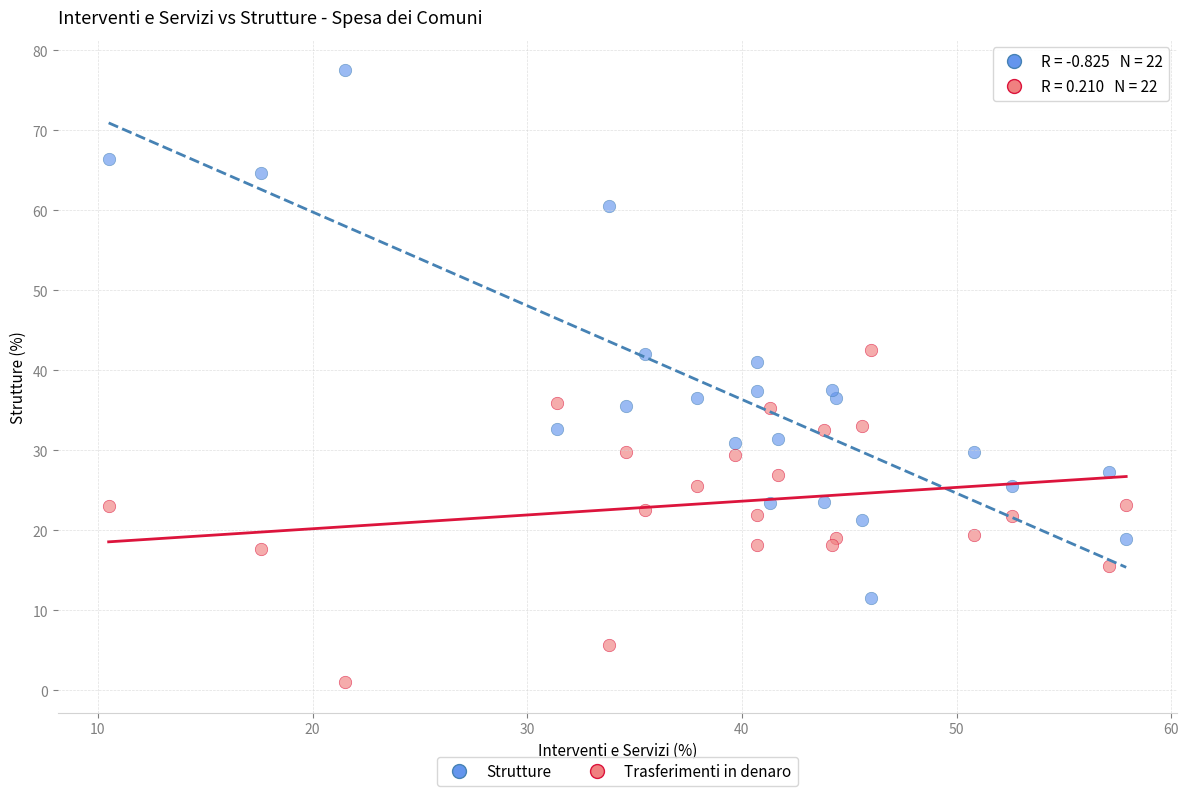

Which series has the widest spread of Y values?

Strutture